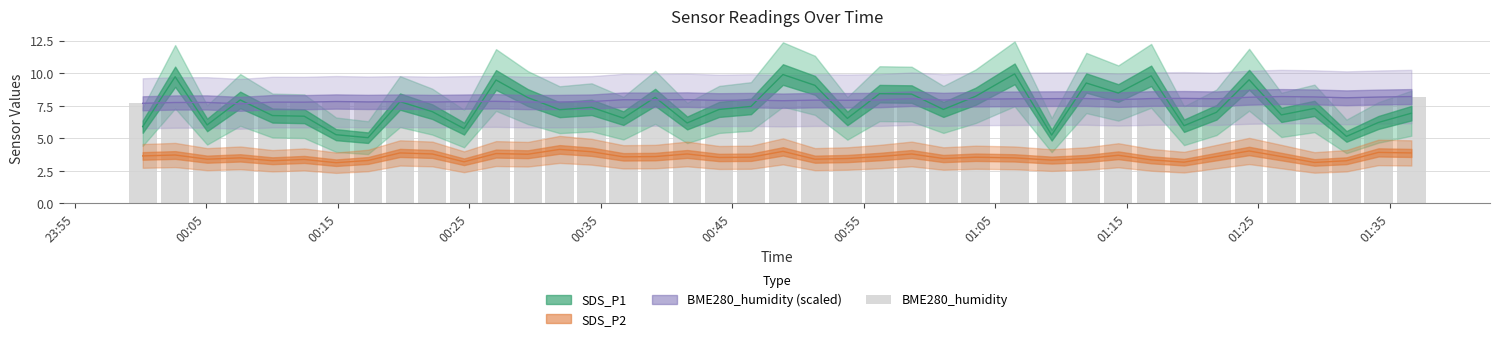

What is the average value?

7.9